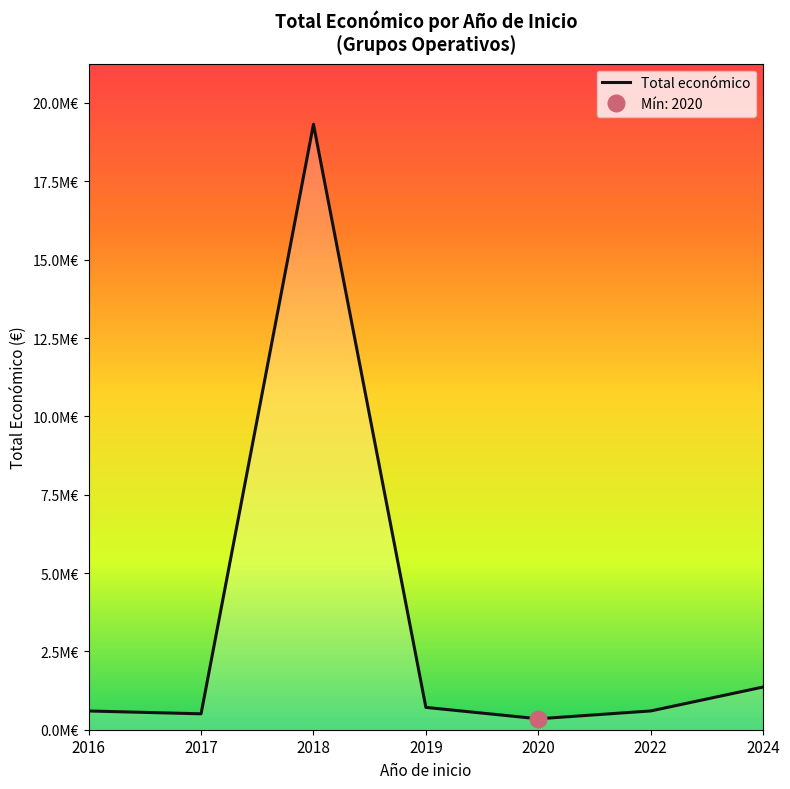

What is the change in value from 2016 to 2017?

-90706